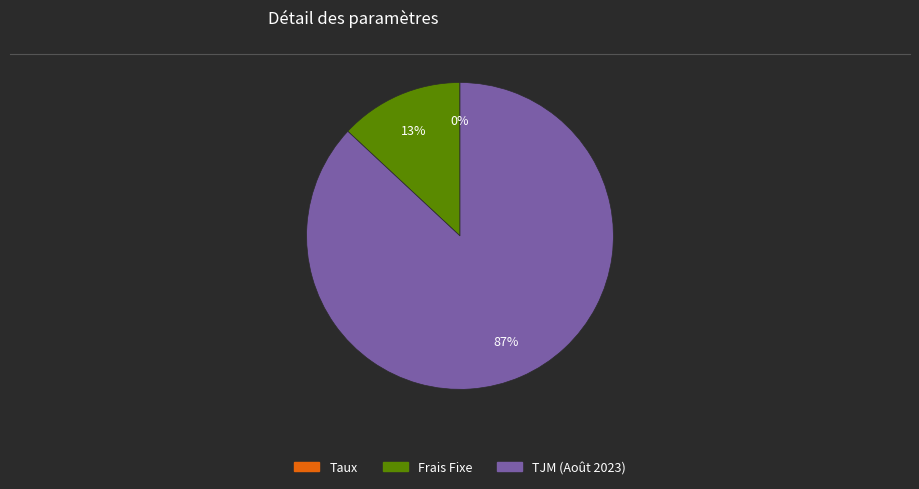

Does any single category account for the majority?

Yes